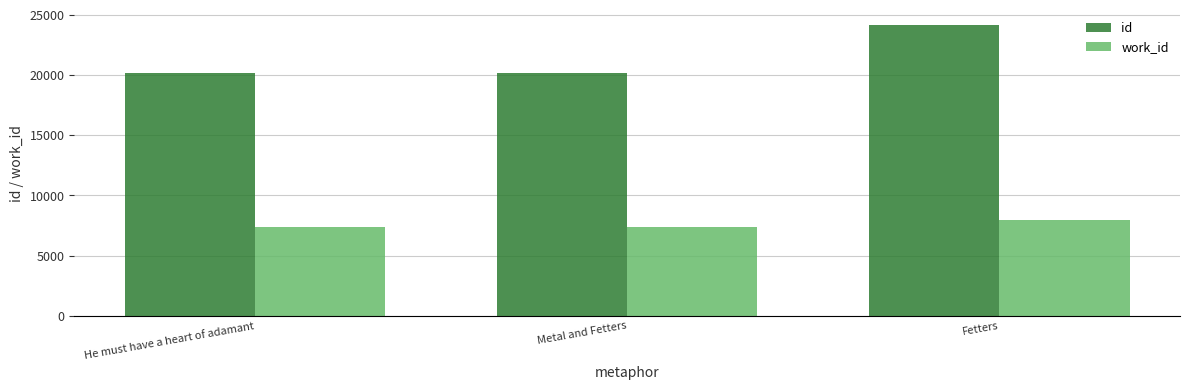

List the series in order of their overall mean, highest first.

id, work_id